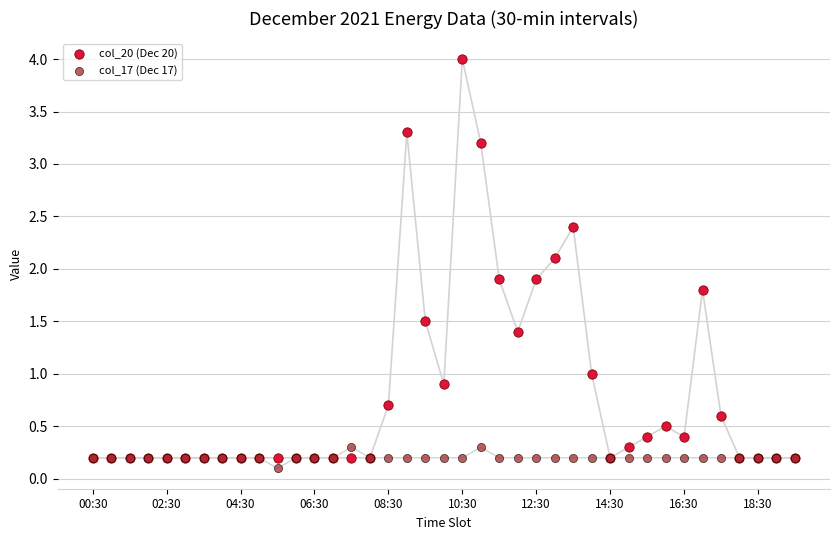

Which series contains the highest Y value?

col_20 (Dec 20)